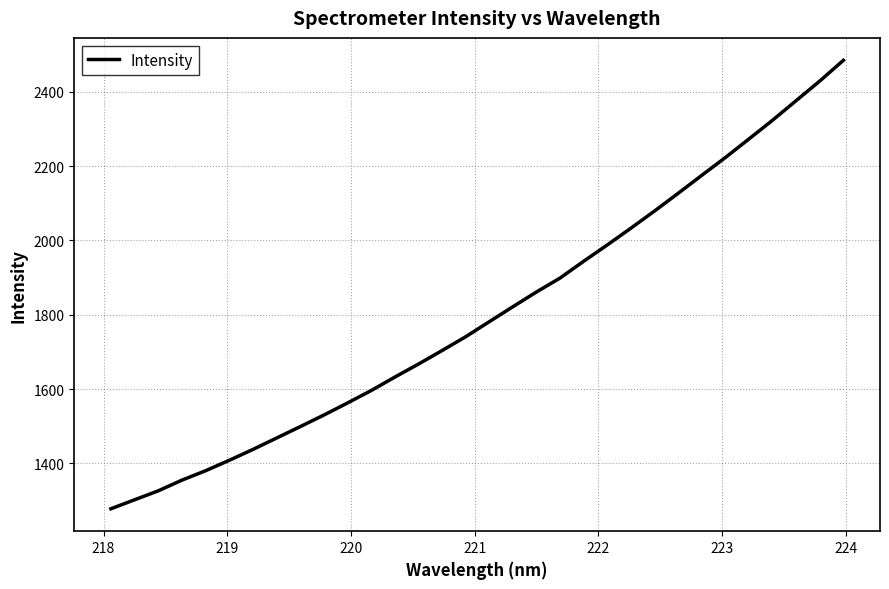

What is the greatest value displayed?

2484.5